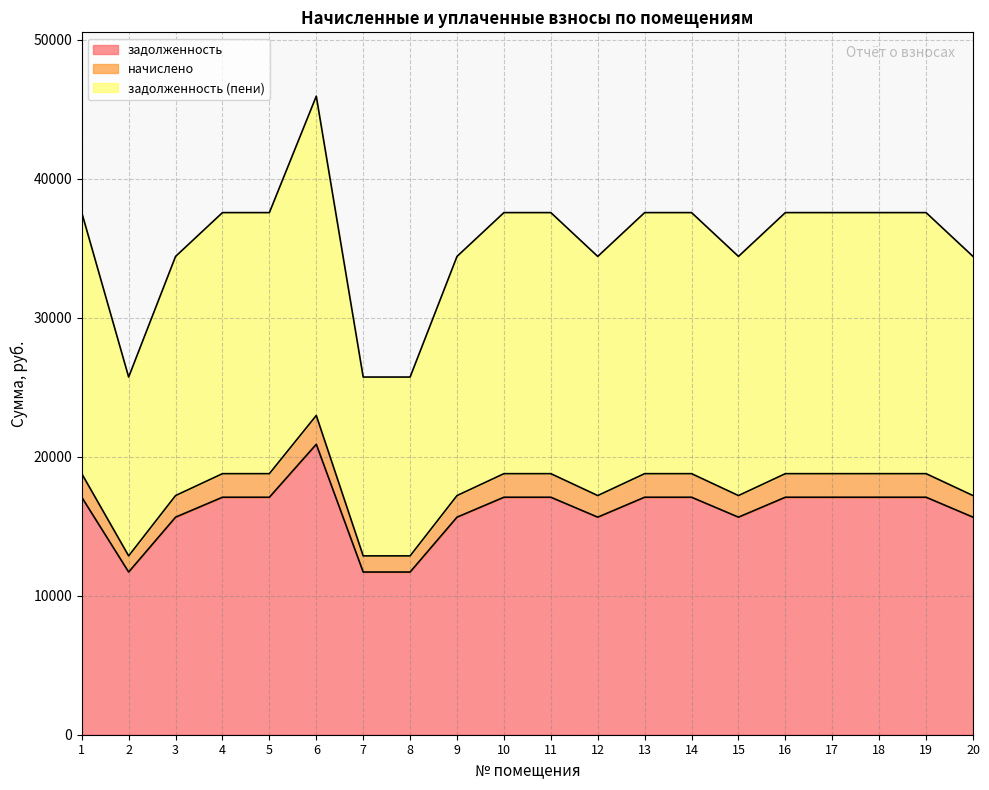

What is the difference between the highest and lowest values at 8?

14032.3